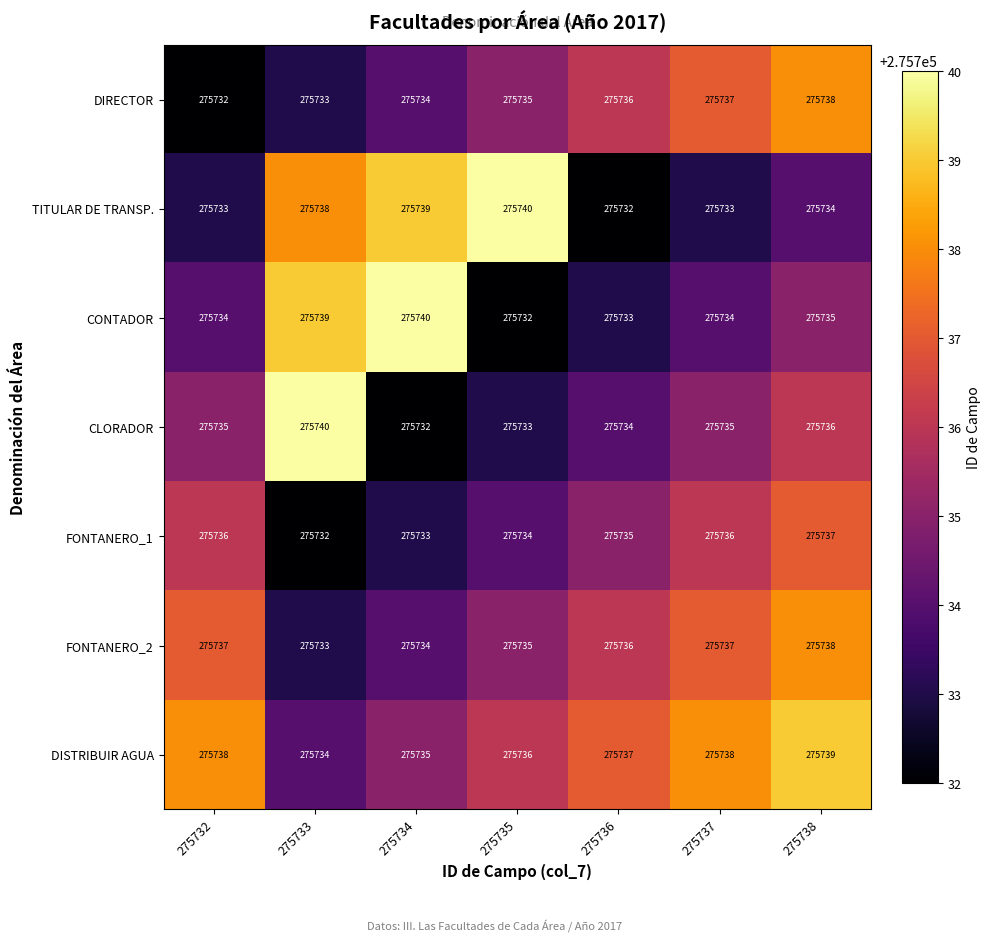

What is the highest value of the DISTRIBUIR AGUA series?

275739